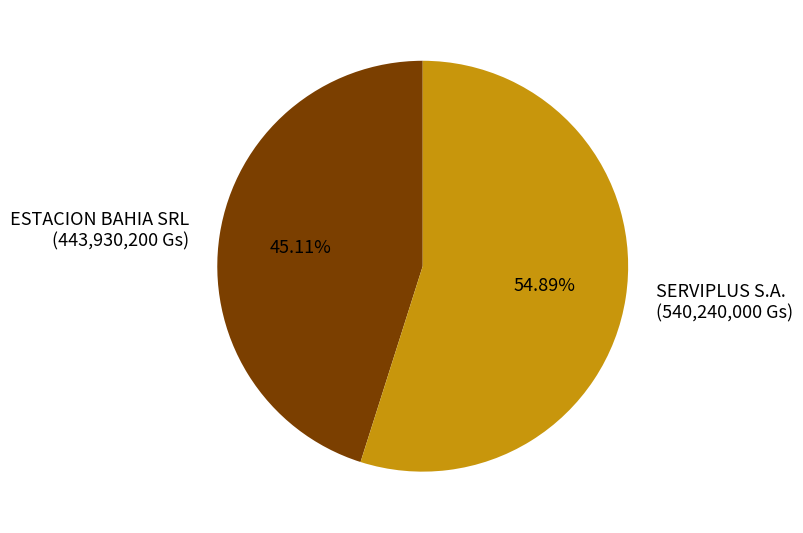

What portion of the pie excludes ESTACION BAHIA SRL?

54.9%